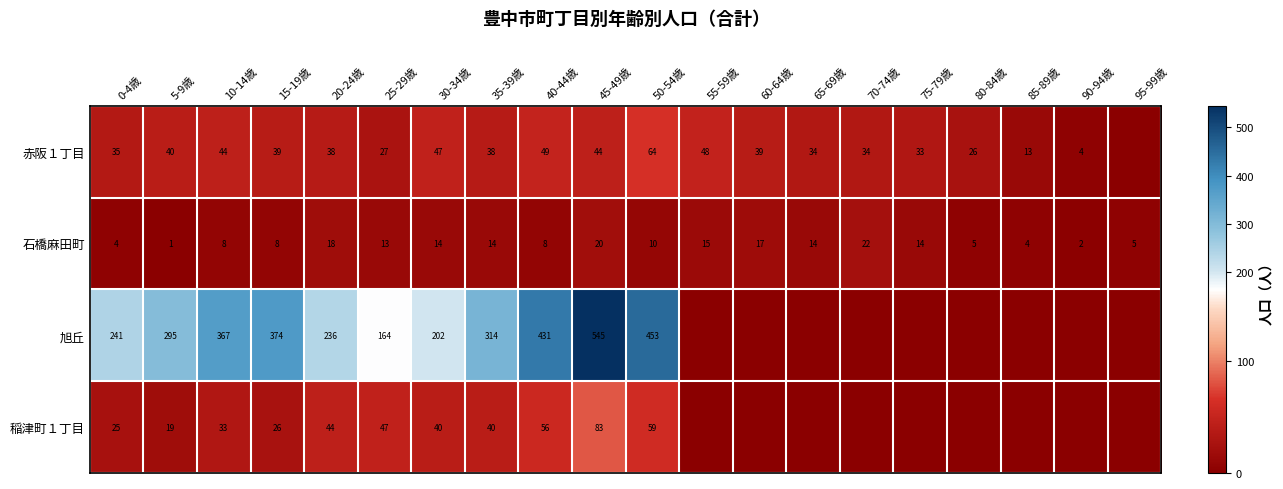

The value of 石橋麻田町 at 60-64歳 is 22. True or false?

False